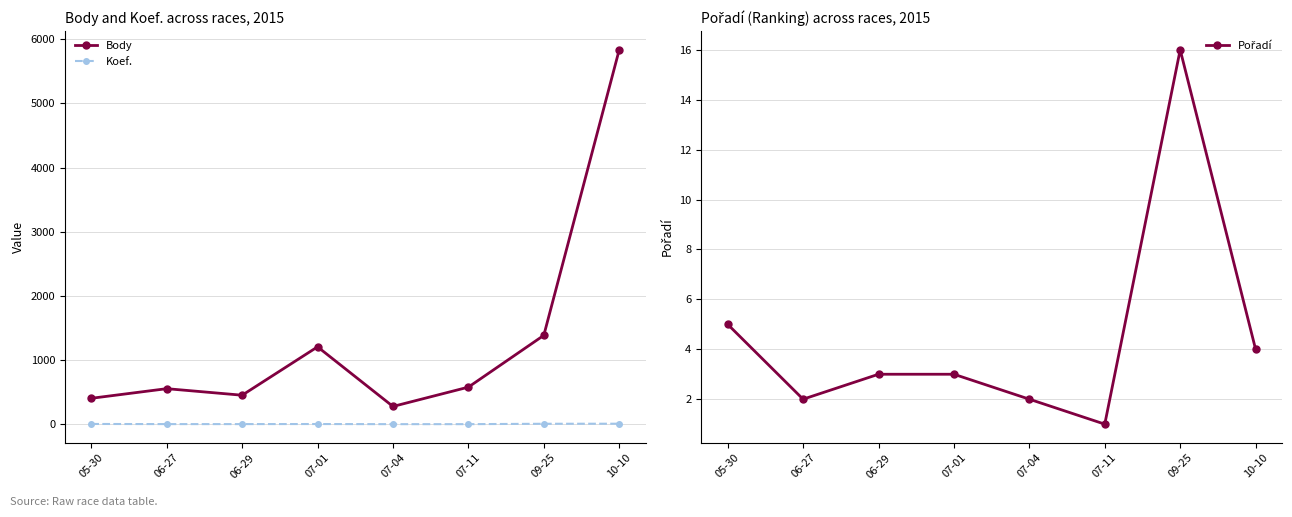

List the series in order of their peak value, highest first.

Body, Pořadí, Koef.